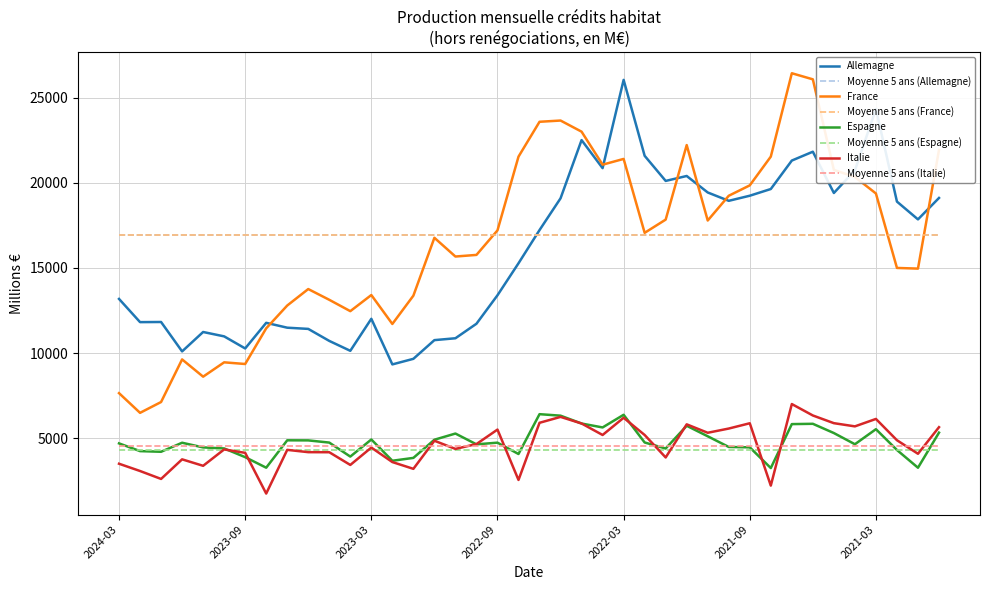

What are all the series names shown in the legend?

Allemagne, Moyenne 5 ans (Allemagne), France, Moyenne 5 ans (France), Espagne, Moyenne 5 ans (Espagne), Italie, Moyenne 5 ans (Italie)